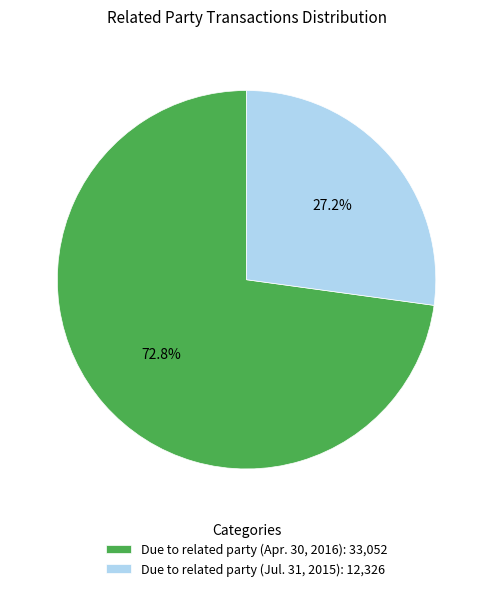

Which slice is the largest?

Due to related party (Apr. 30, 2016)